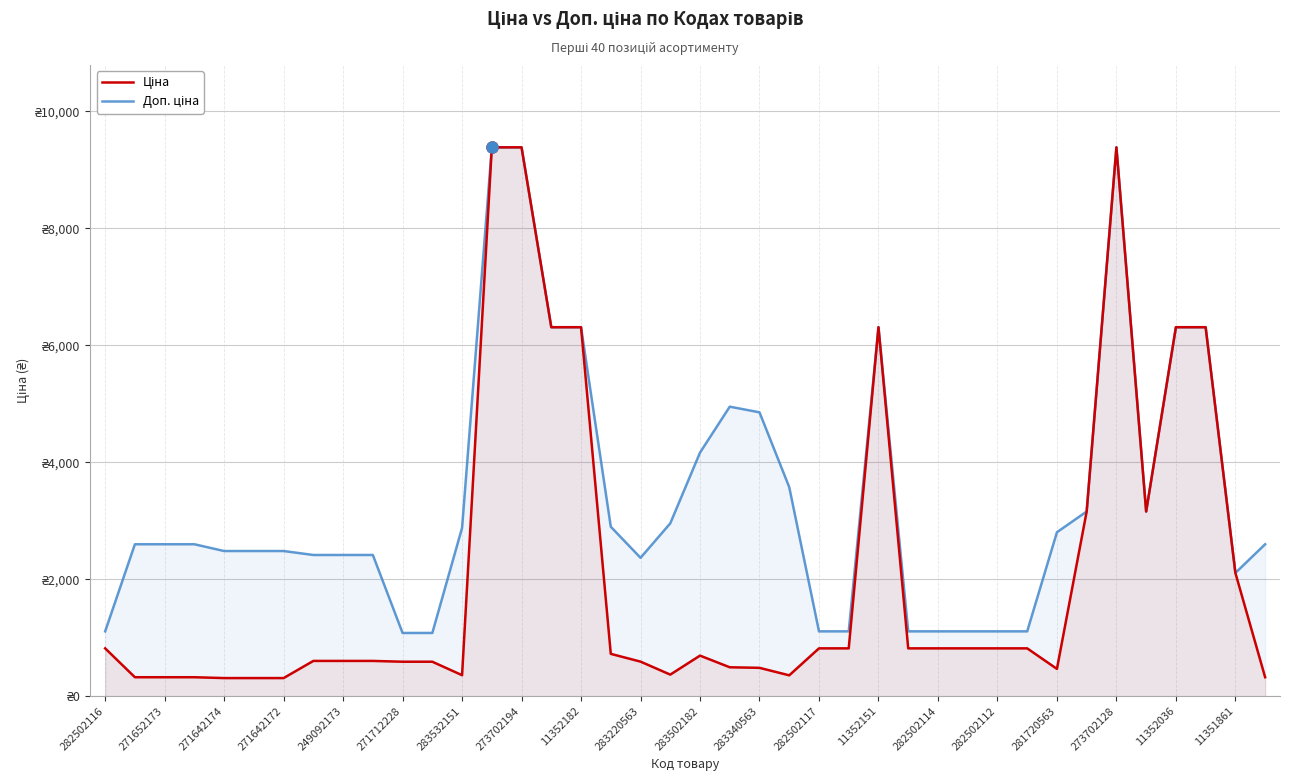

How many series are shown in this chart?

2